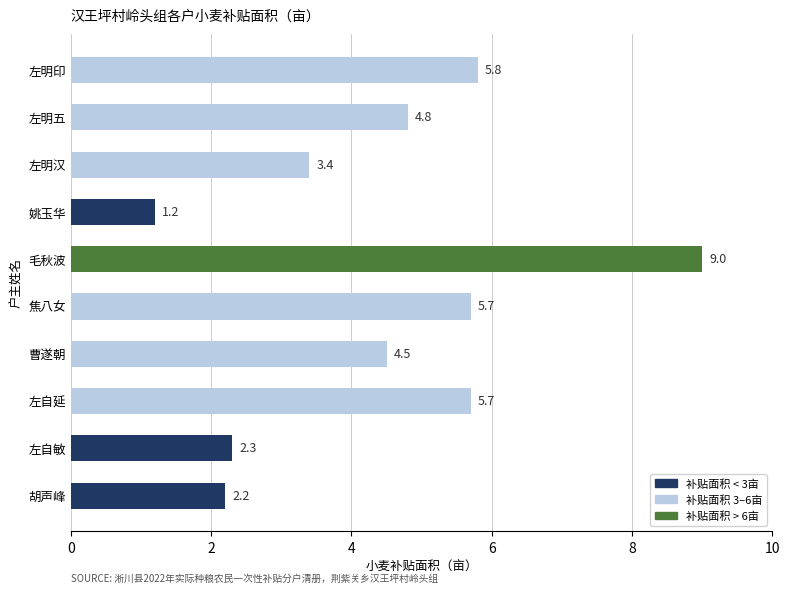

The value at 左明汉 is 3.4. True or false?

True